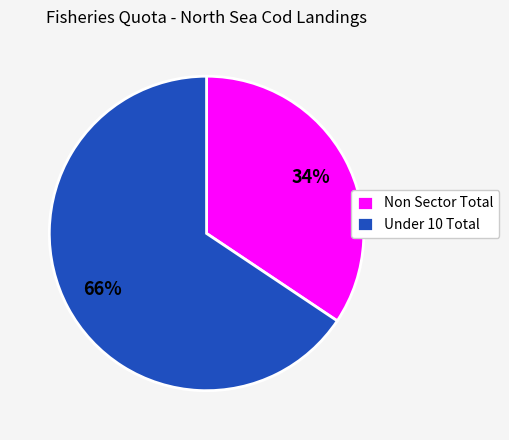

To the nearest percent, what is the combined percentage of Non Sector Total and Under 10 Total?

100%